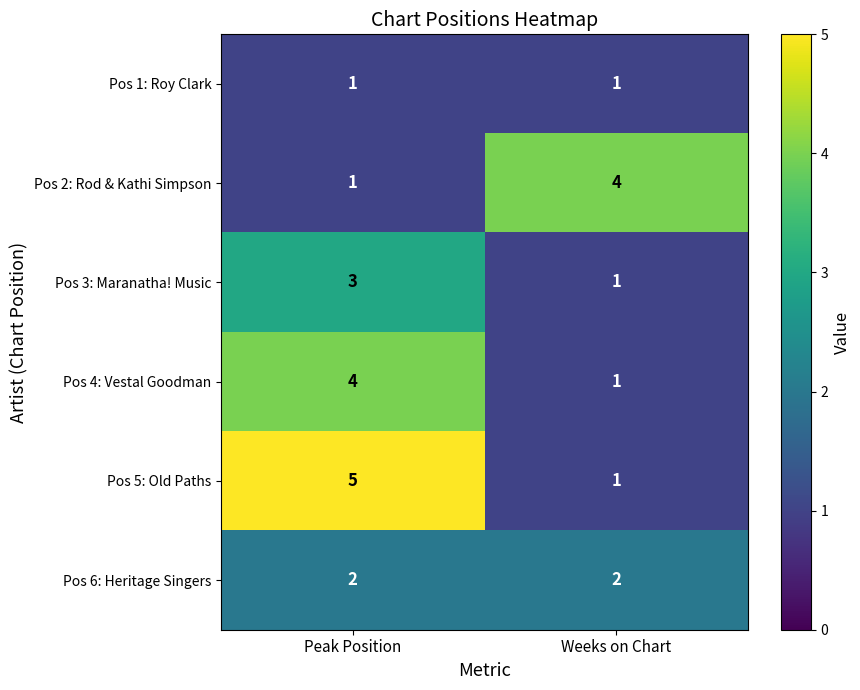

Which series has the largest total across all categories?

Pos 5: Old Paths